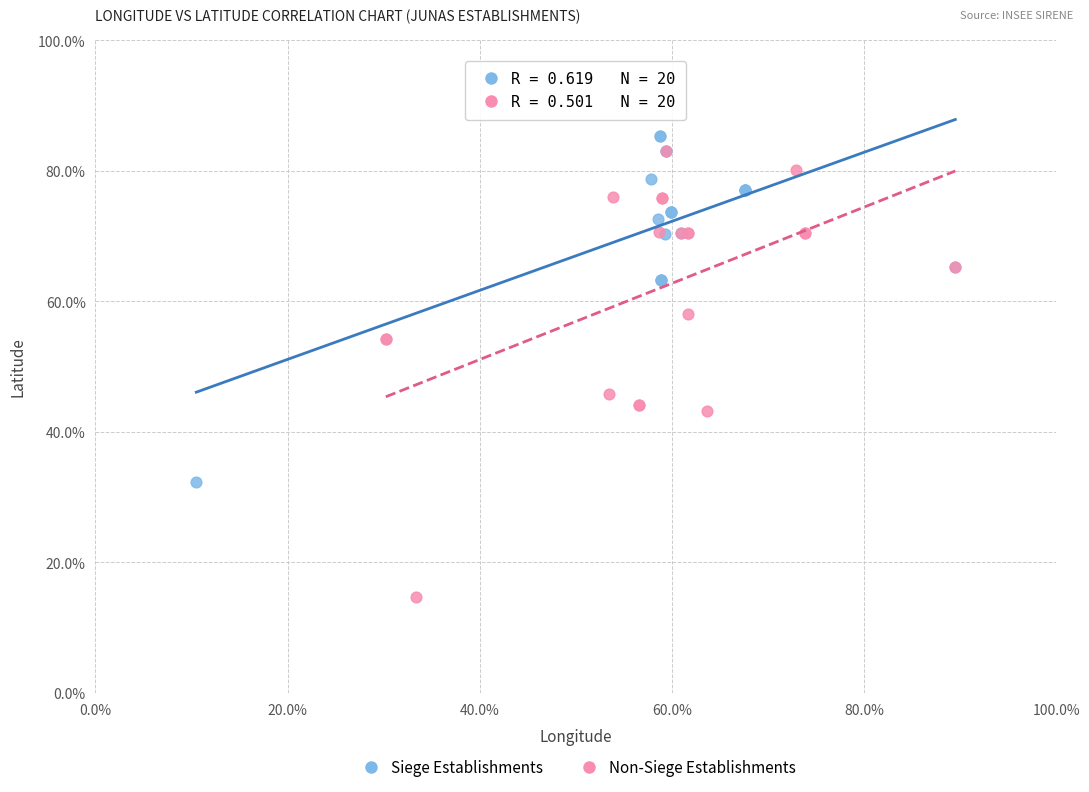

Which series has the widest spread of Y values?

Non-Siege Establishments